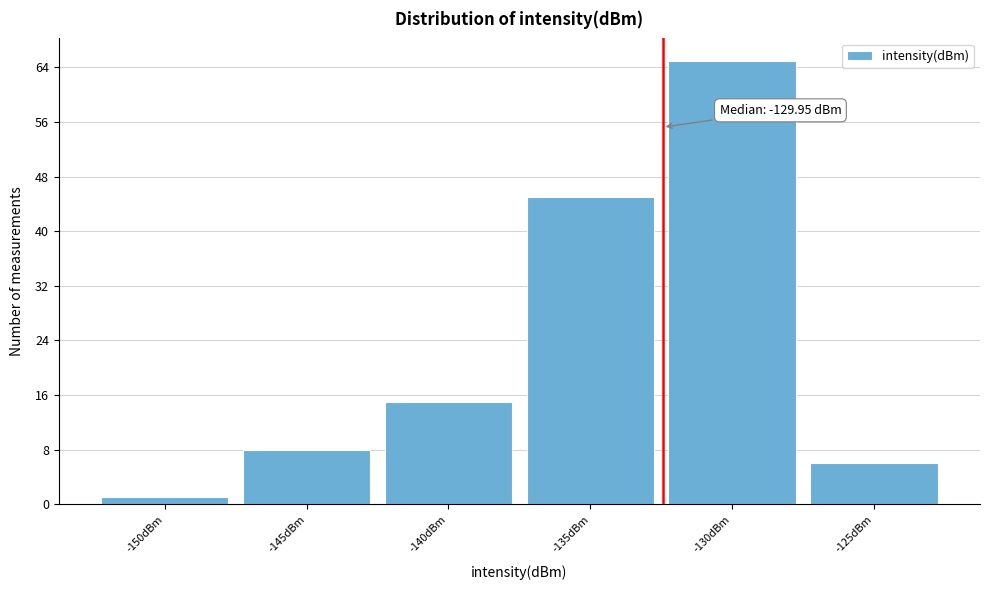

Reading left to right, list all the values displayed in this chart.

-150dBm=1	-145dBm=8	-140dBm=15	-135dBm=45	-130dBm=65	-125dBm=6